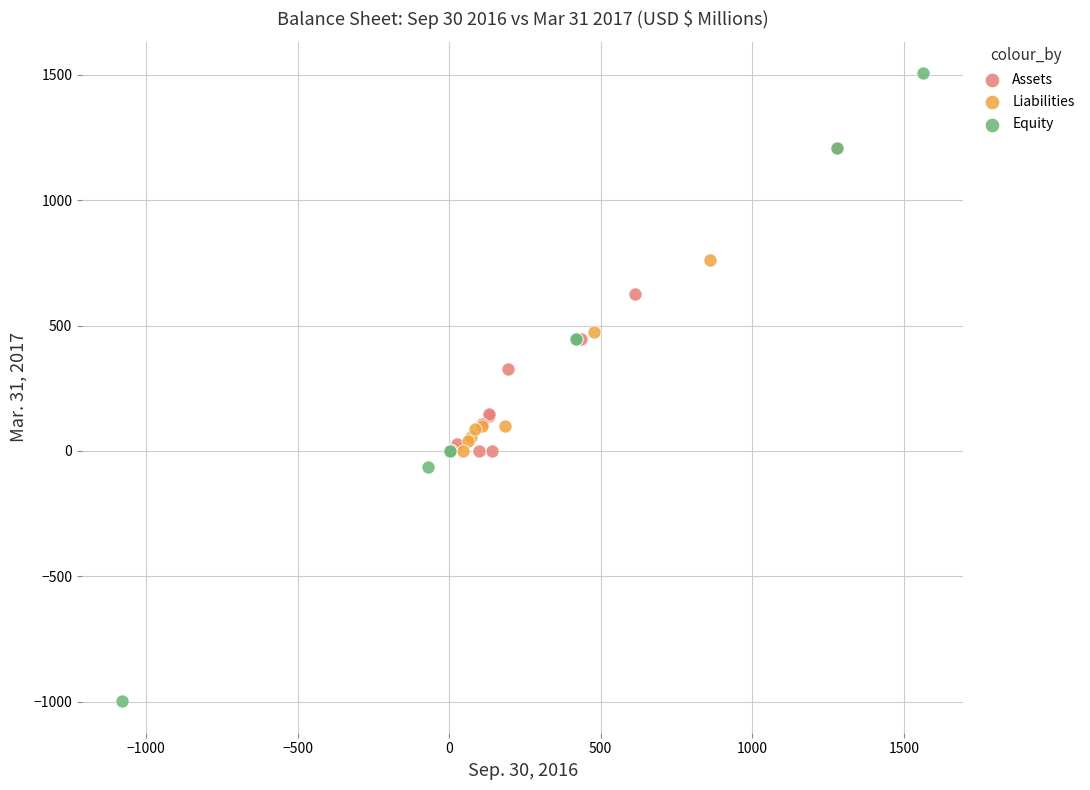

Which series has the largest Y range (max minus min)?

Equity